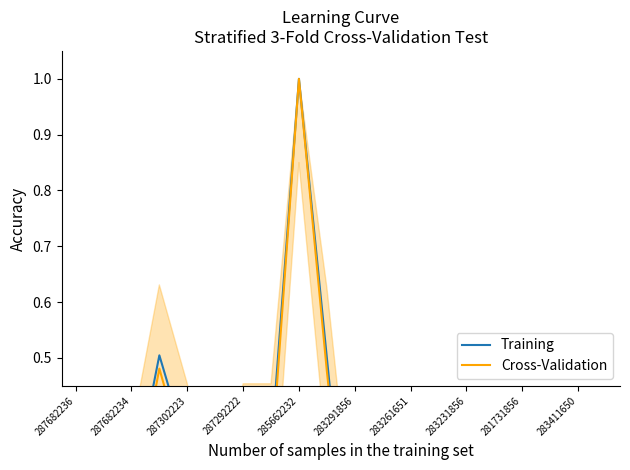

Reading right to left, transcribe all the data shown in this chart.

Training: 0.0	0.0	0.0	0.0	0.0	0.0	0.0	0.0	0.0	0.0	0.5	1.0	0.3	0.3	0.1	0.3	0.5	0.3	0.3	0.3
Cross-Validation: 0.0	0.0	0.0	0.0	0.0	0.0	0.0	0.0	0.0	0.0	0.5	1.0	0.3	0.3	0.0	0.3	0.5	0.2	0.2	0.2